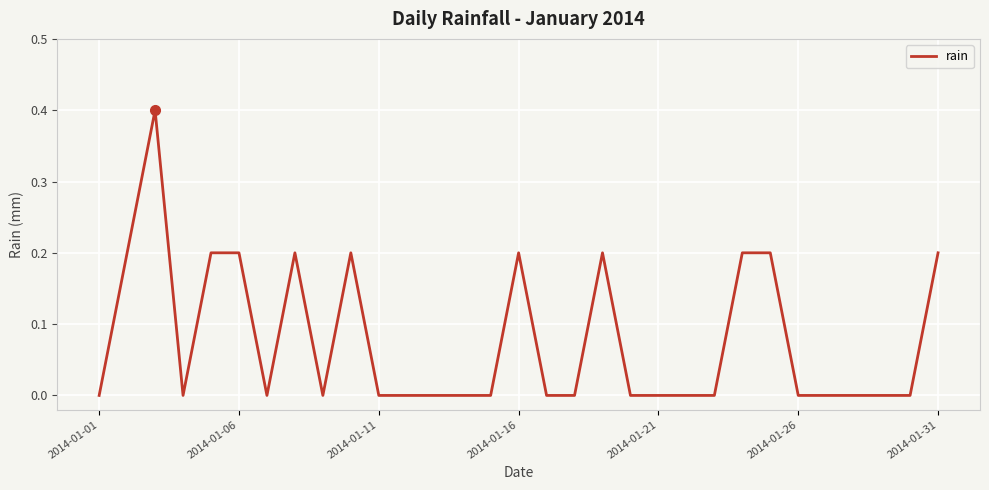

What is the difference between the maximum and minimum values?

0.4